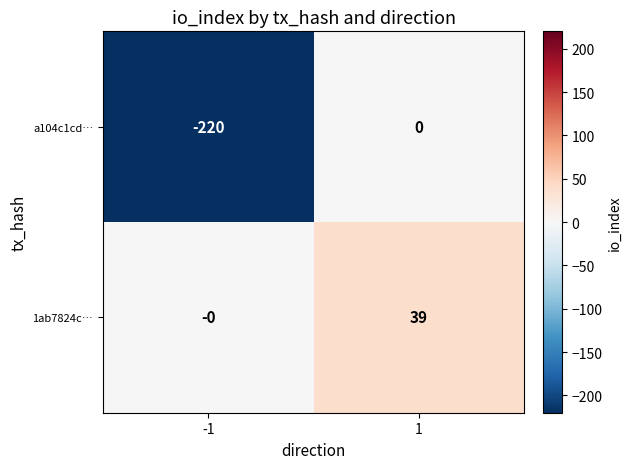

What is the sum of all 1ab7824c… values?

39